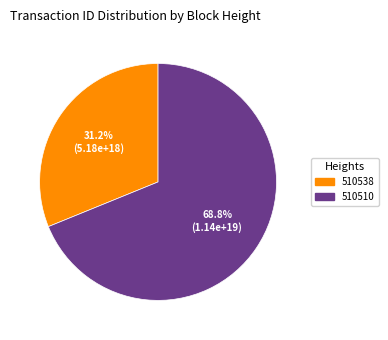

To the nearest percent, what is the combined percentage of 510538 and 510510?

100%